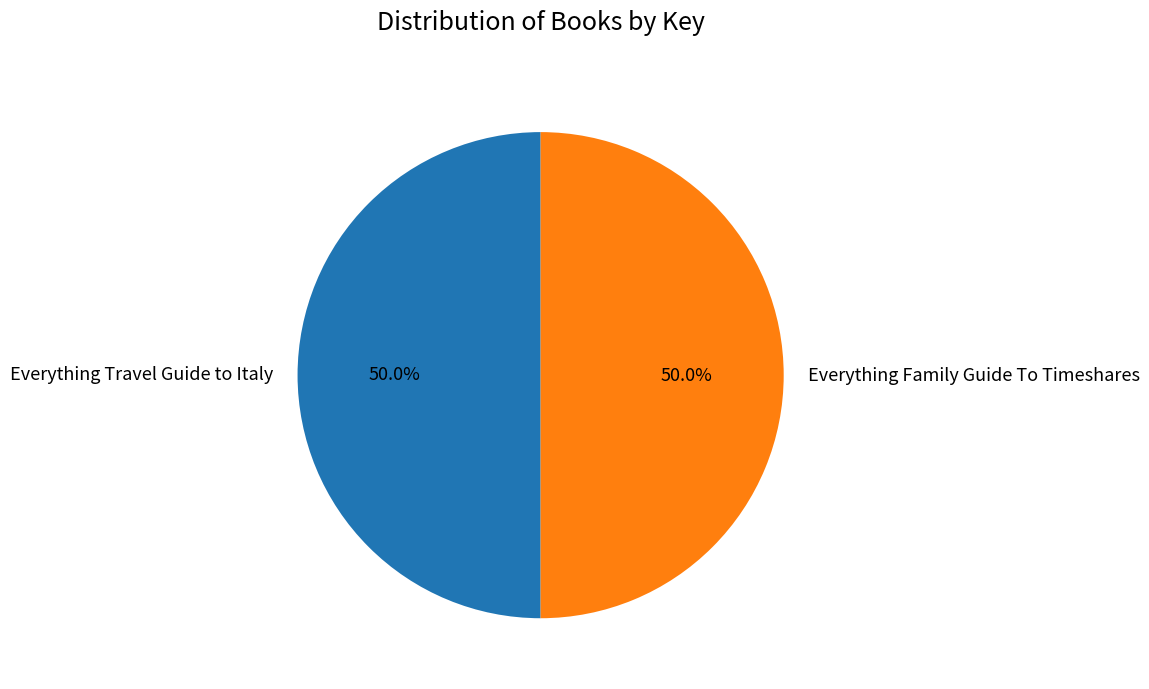

Count the number of slices in the pie.

2